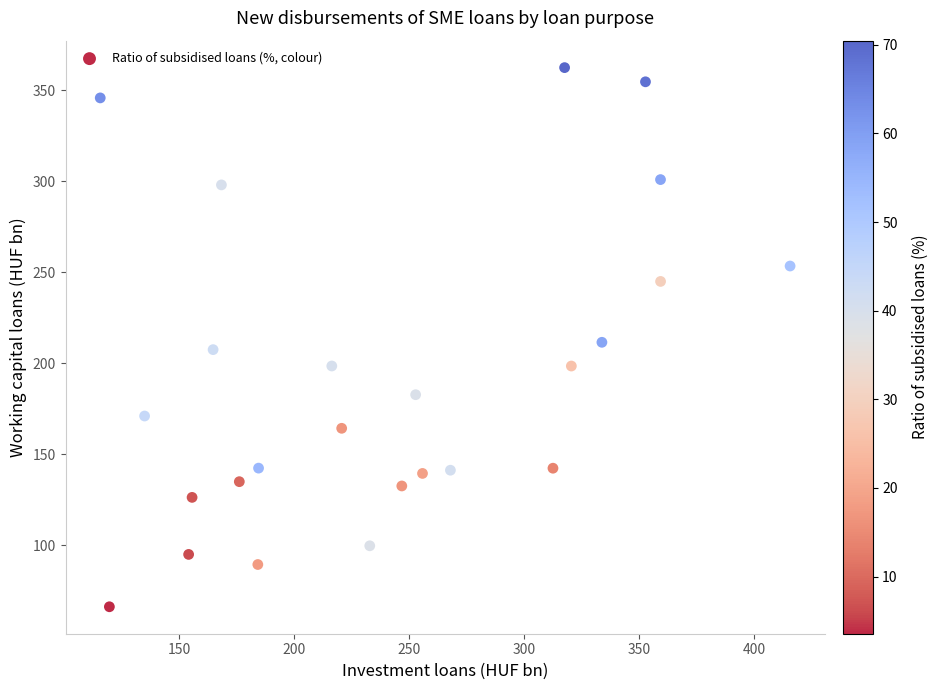

What is the range of X values (max minus min)?

300.2